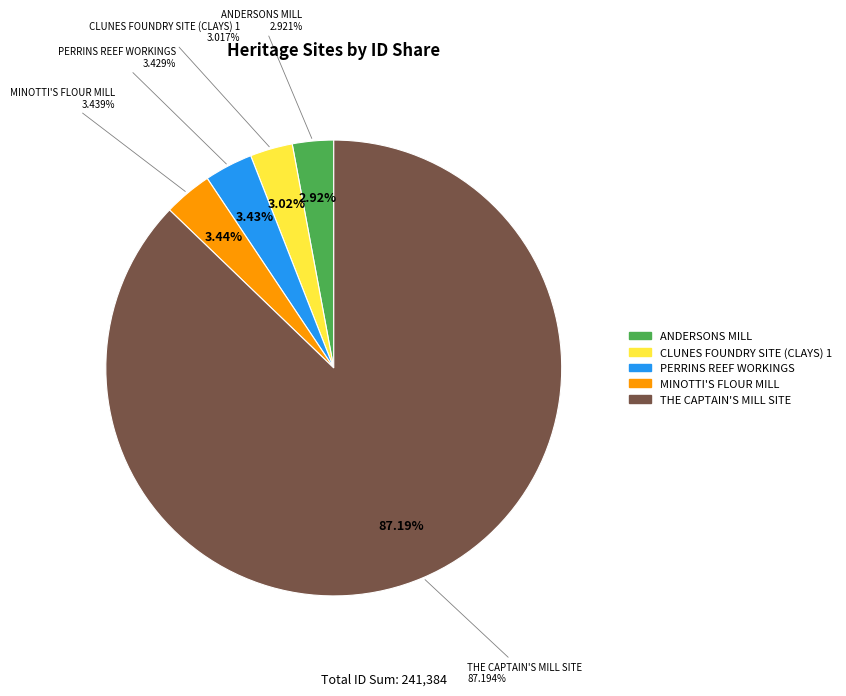

Approximately how many times larger is the value at THE CAPTAIN'S MILL SITE compared to ANDERSONS MILL?

29.8